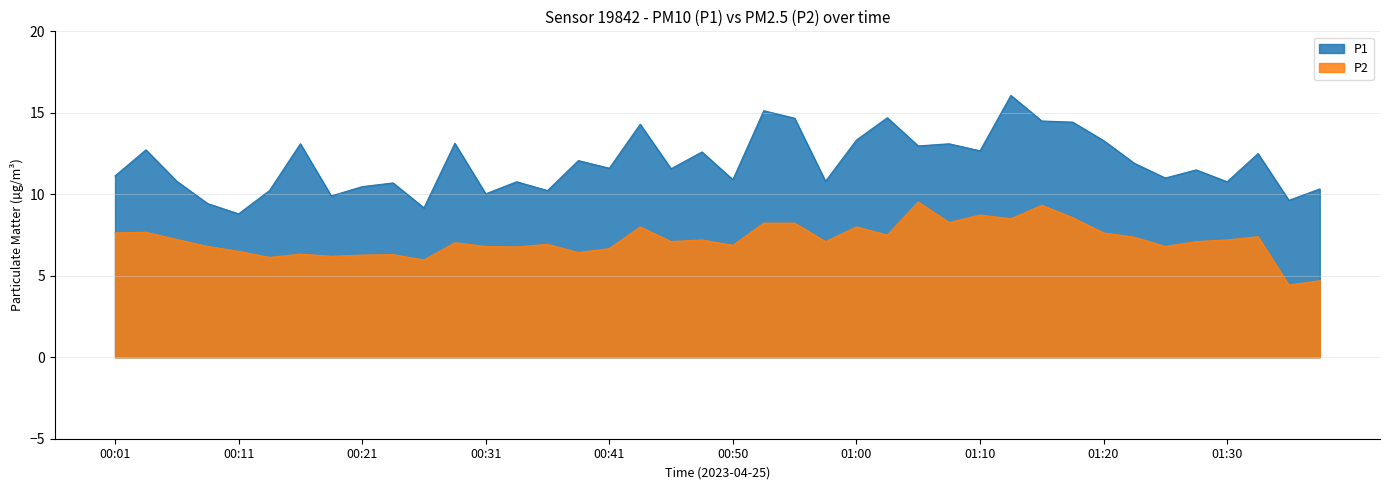

What position from the left is 00:11?

5